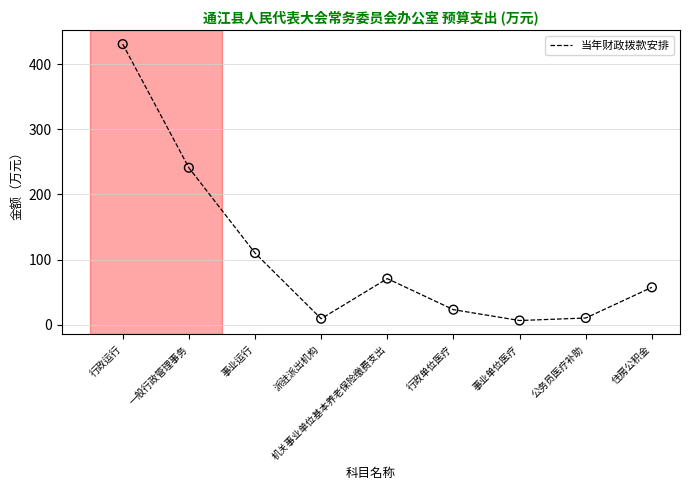

Between 事业运行 and 行政单位医疗, which is larger?

事业运行